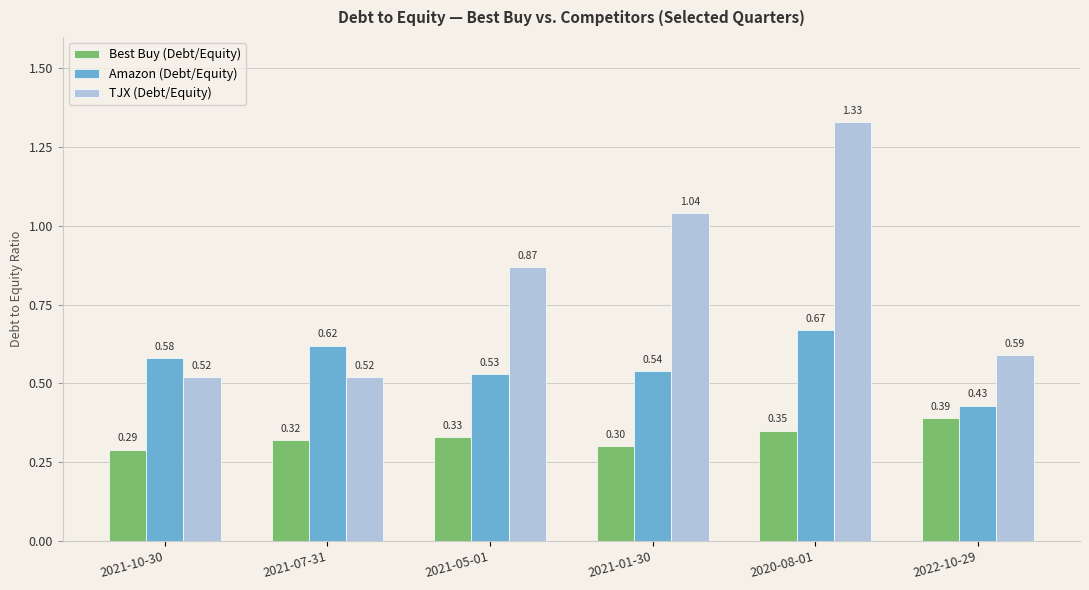

At which category is the sum across all series the highest?

2020-08-01